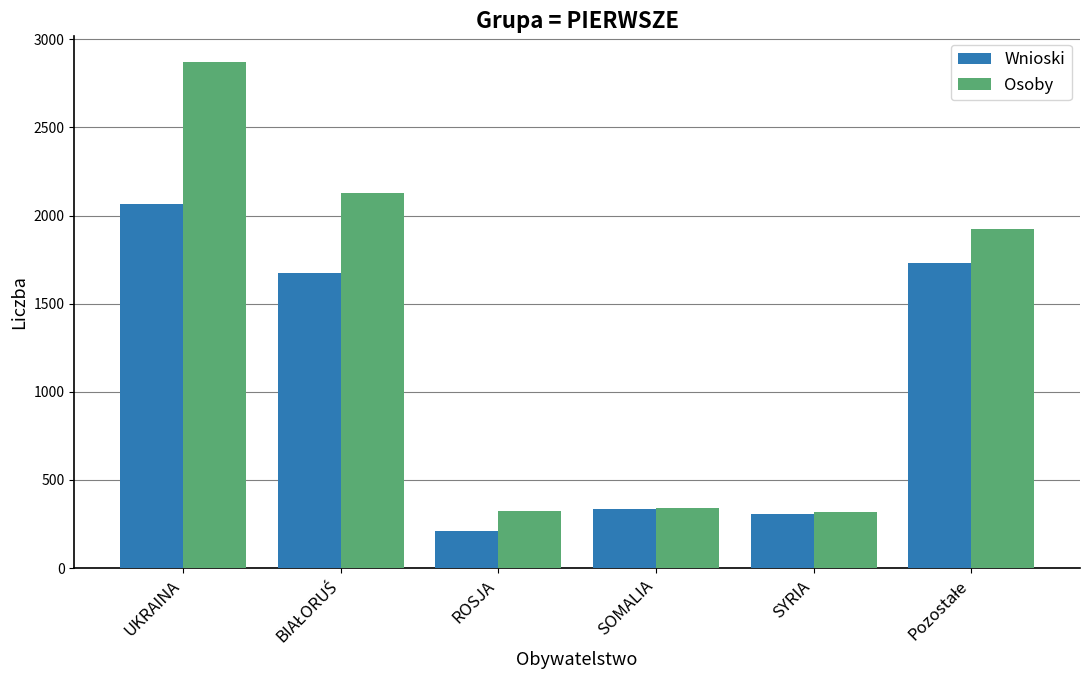

List the series in order of their peak value, lowest first.

Wnioski, Osoby